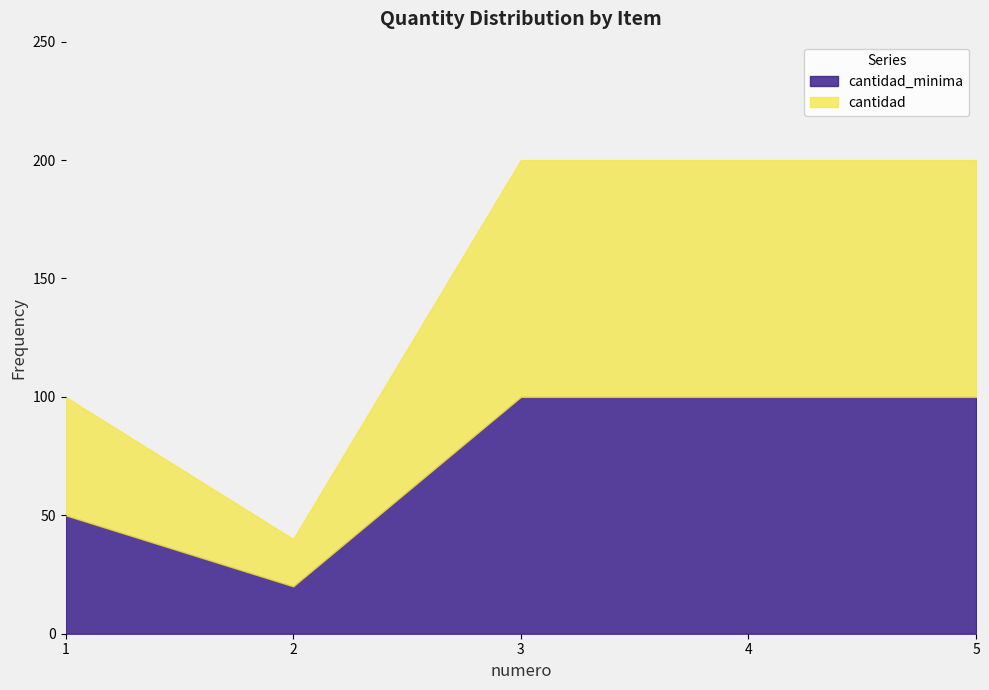

The value of cantidad_minima at 3 is 144. True or false?

False